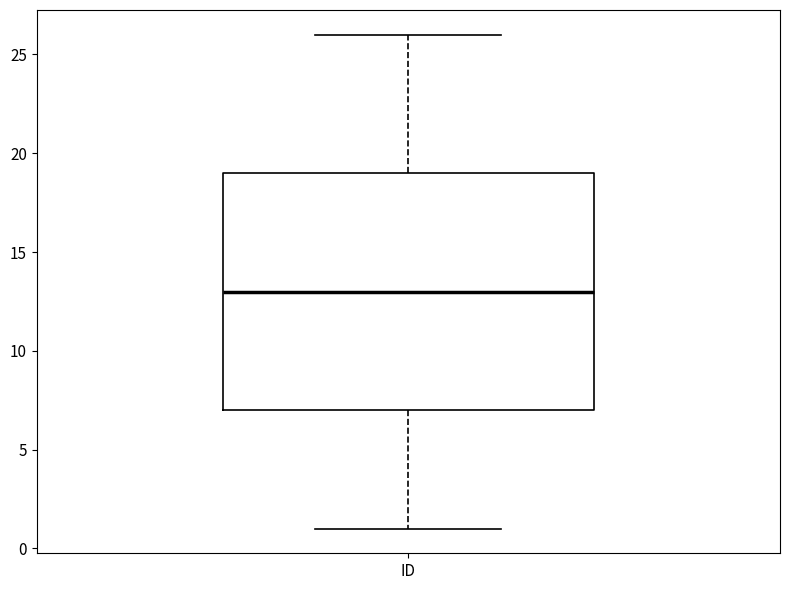

Read this box plot against the y-axis: the position of the median line, the range covered by the box, and the ends of both whiskers. The values are not printed on the chart, so give them approximately, as read against the axis.

median 13, box 7 to 19, whiskers 1 to 26